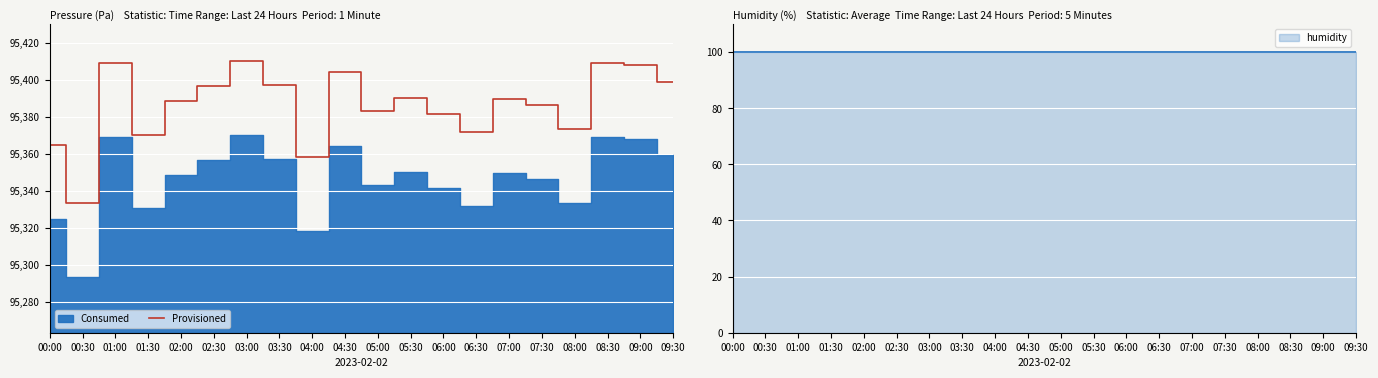

Reading left to right, what are all the values shown in this chart?

95364.9	95333.2	95409.1	95370.5	95388.4	95396.6	95410.3	95397.2	95358.3	95404.4	95383.2	95390.5	95381.6	95371.7	95390.0	95386.5	95373.7	95409.4	95408.0	95399.2